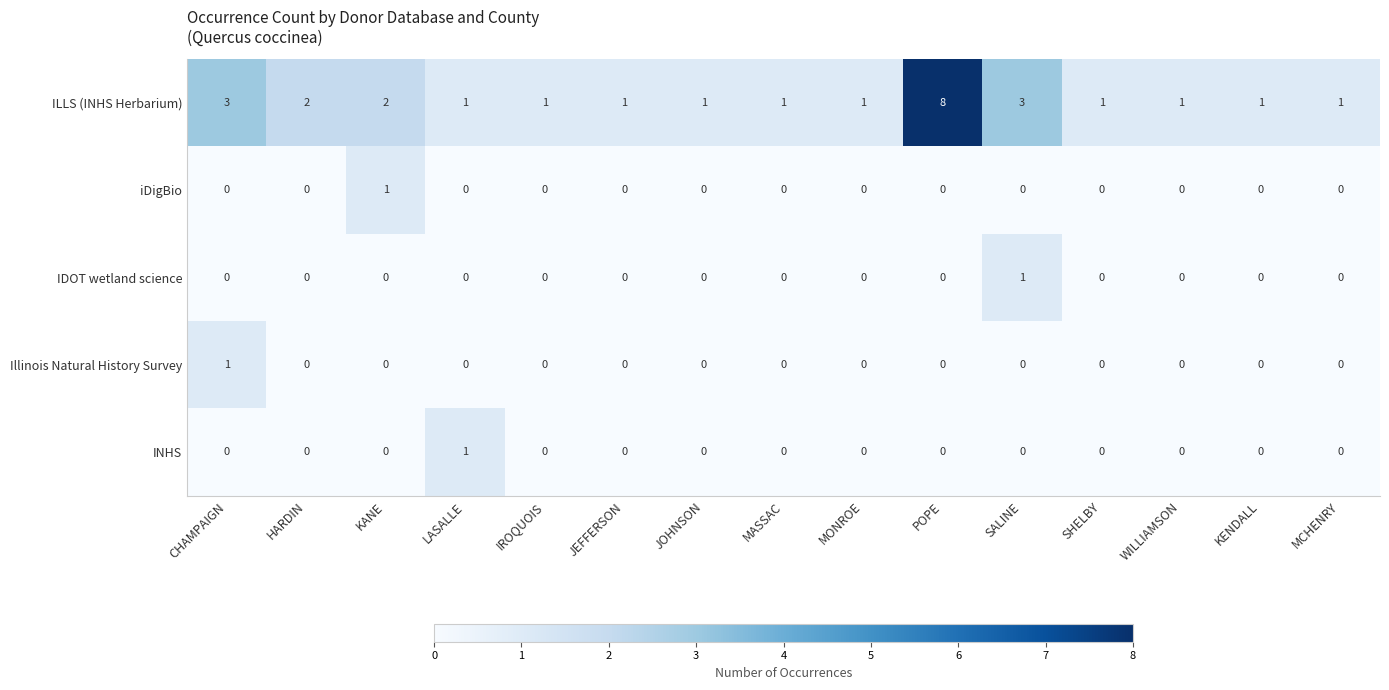

Which series has the widest spread of values?

ILLS (INHS Herbarium)